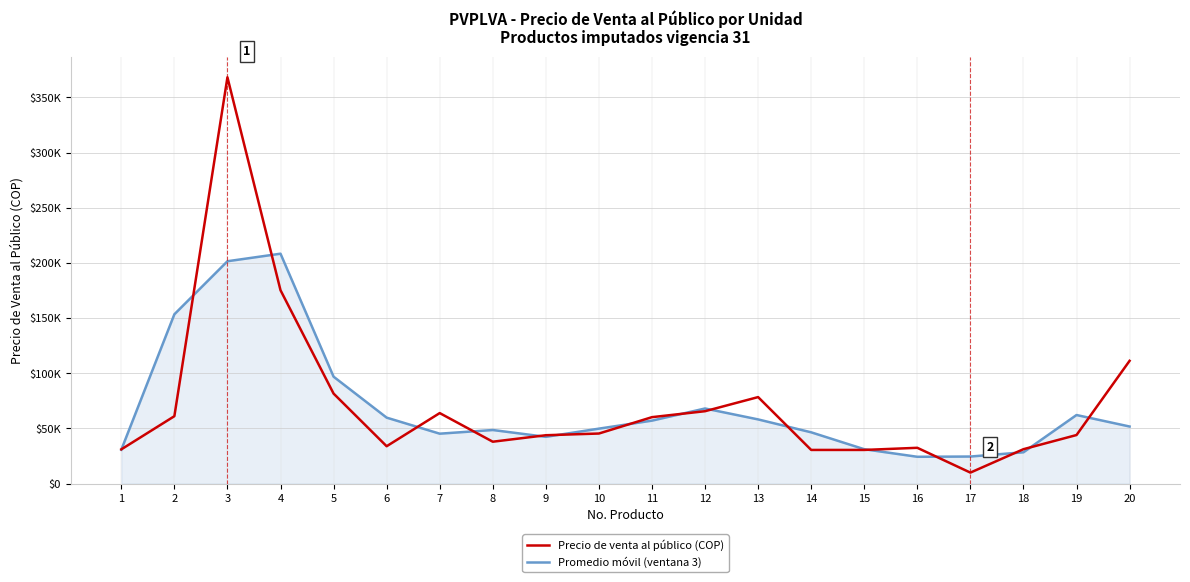

What is the difference between the maximum and minimum values in the Precio de venta al público (COP) series?

358130.8